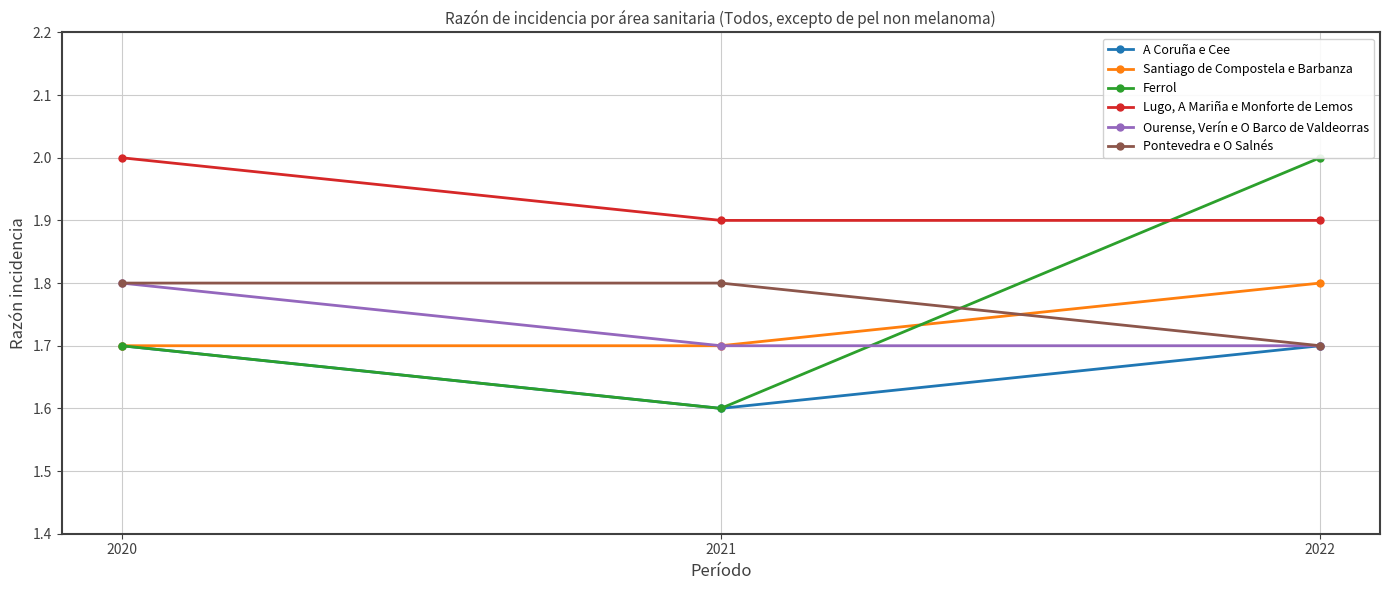

How many distinct data groups are displayed?

6